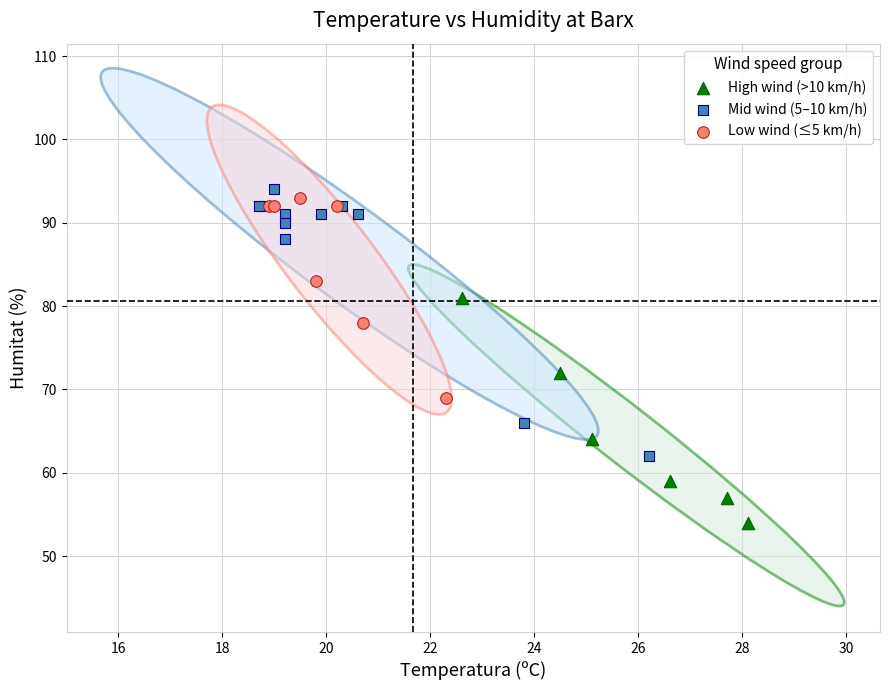

Which series contains the lowest Y value?

High wind (>10 km/h)